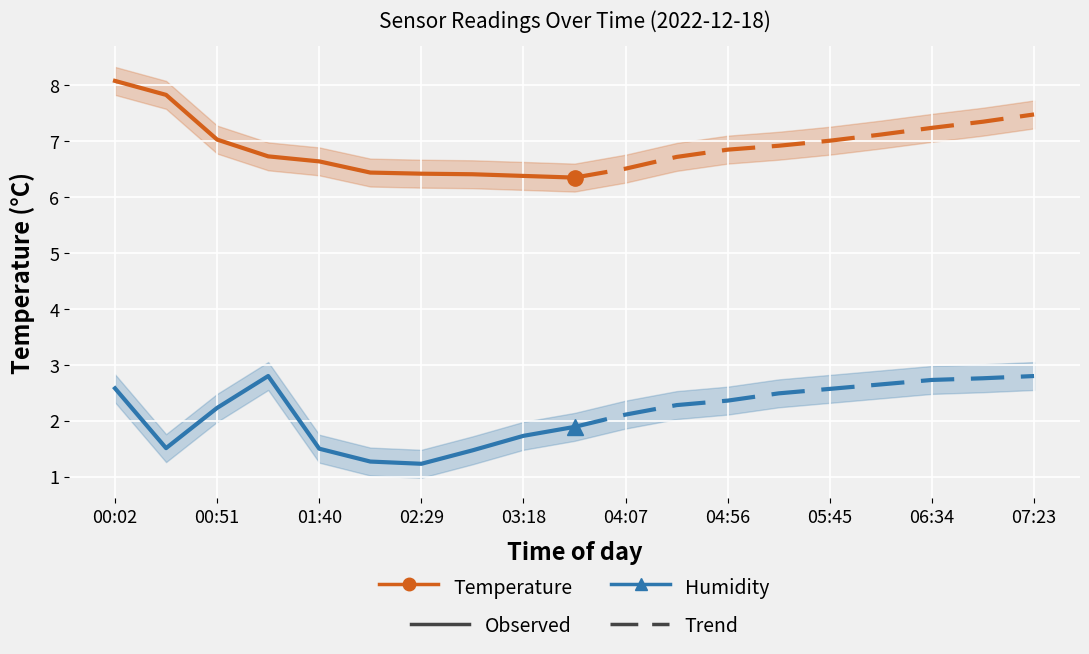

Does the chart display data point markers on the line(s)?

No